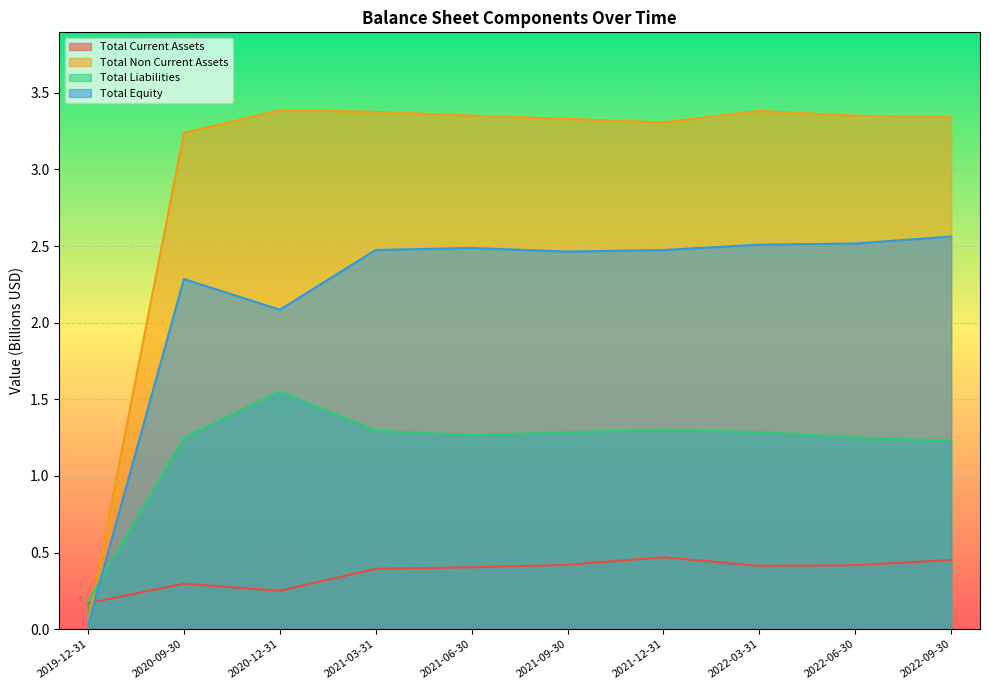

At which category does Total Current Assets reach its first local peak?

2020-09-30